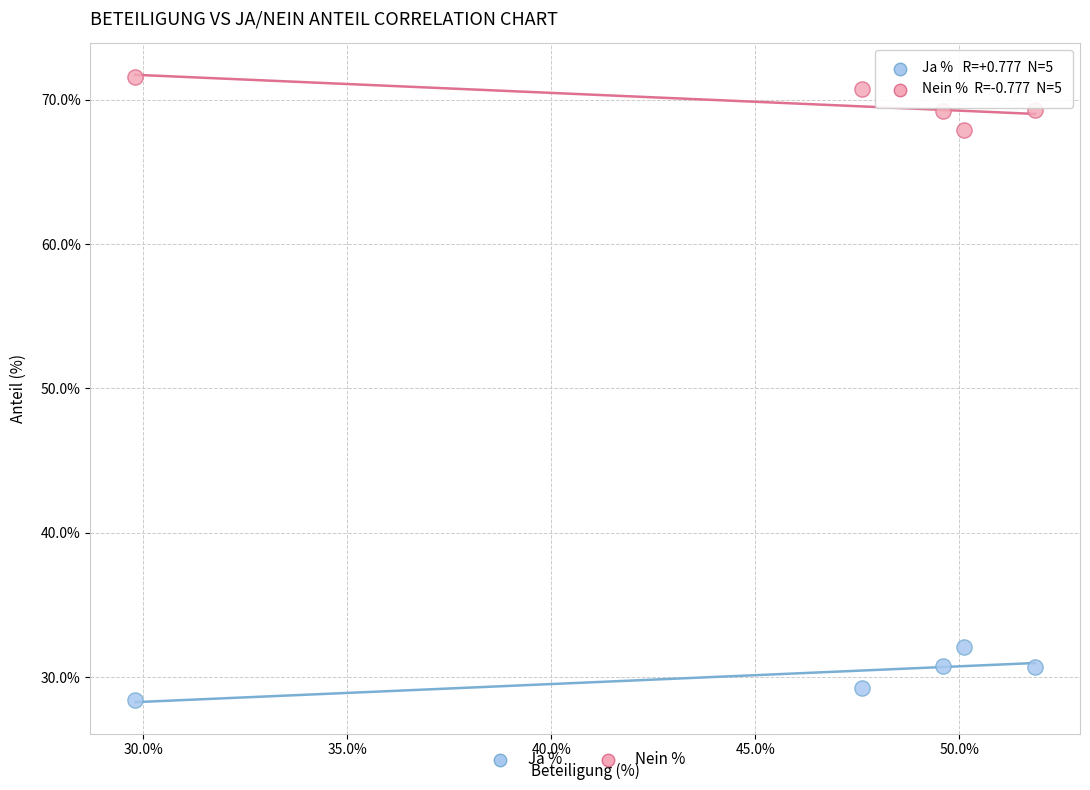

Which series reaches the minimum Y coordinate?

Ja %